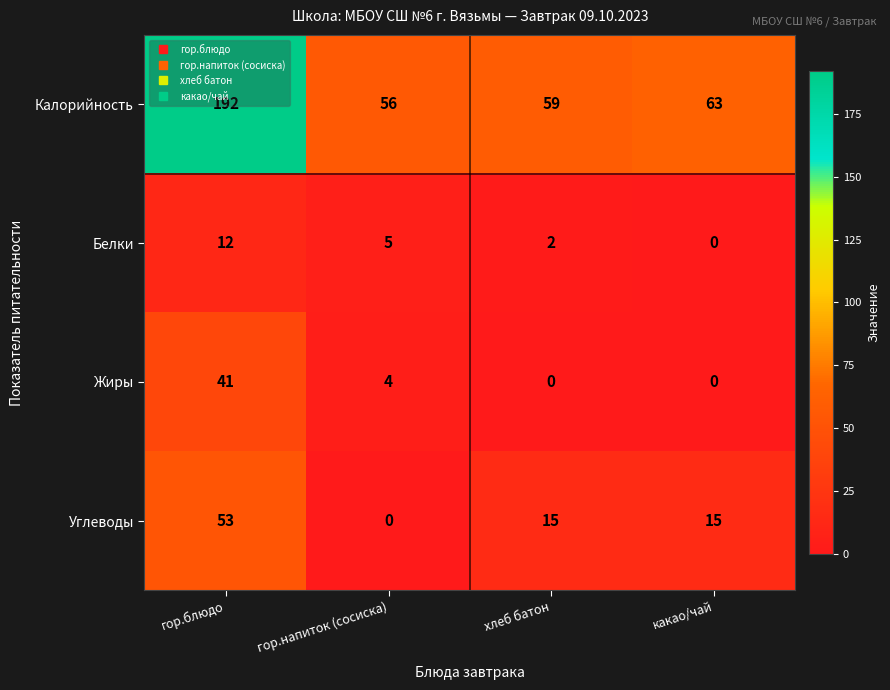

At which label does Жиры first exceed 4?

гор.блюдо